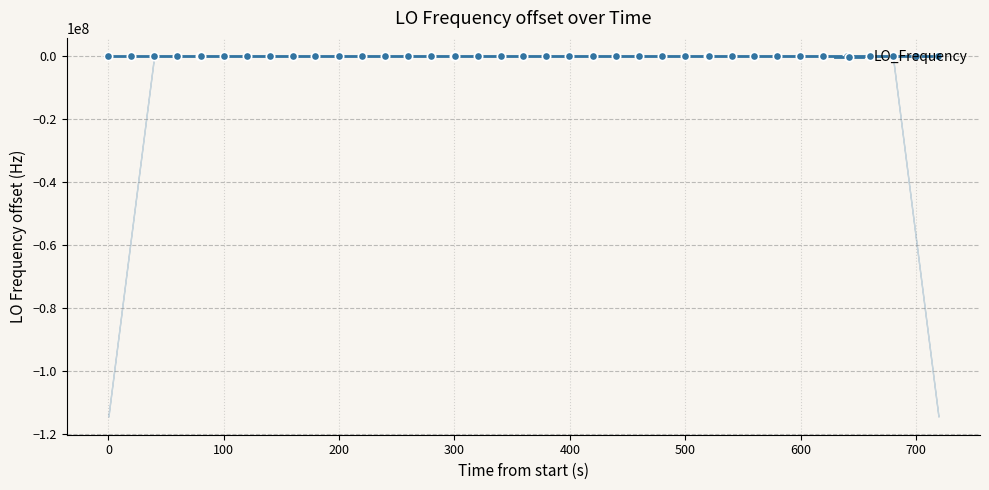

True or false: LO_Frequency has more than 2 points higher than both neighbors.

True